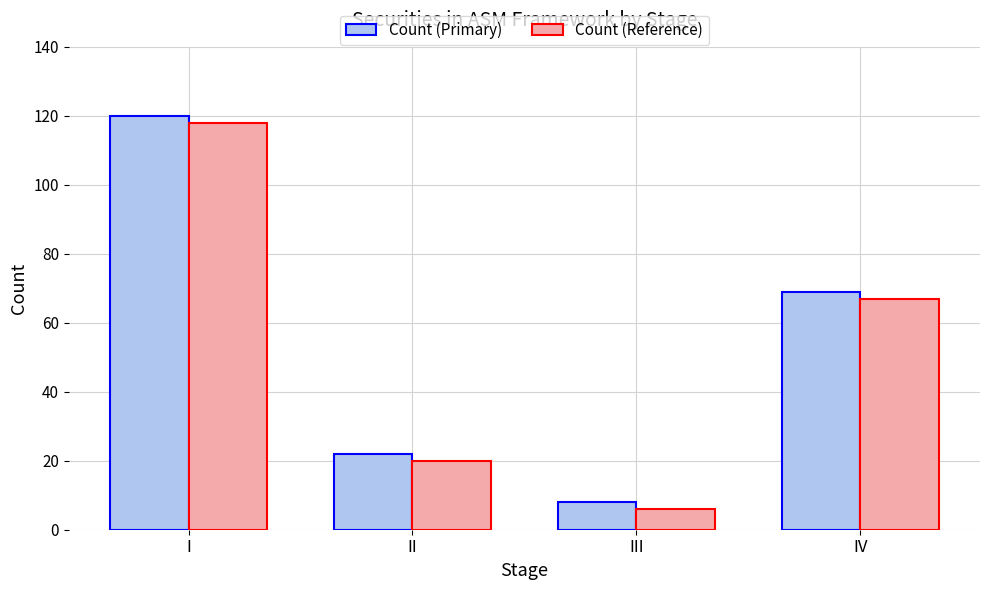

How many distinct data groups are displayed?

2